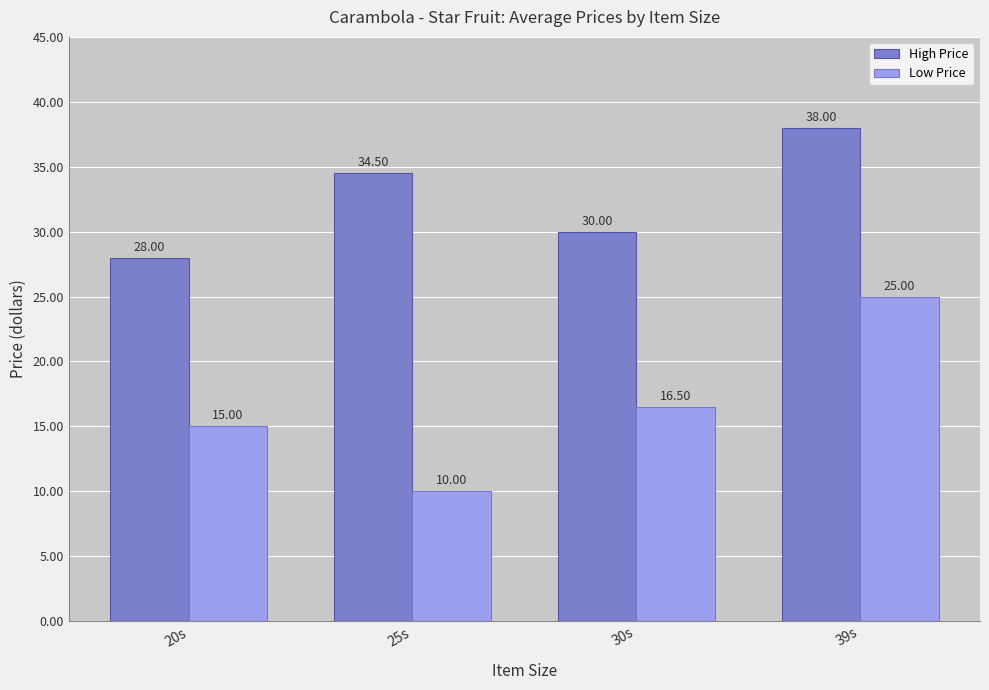

The Low Price series shows 15.0 at 20s. True or false?

True